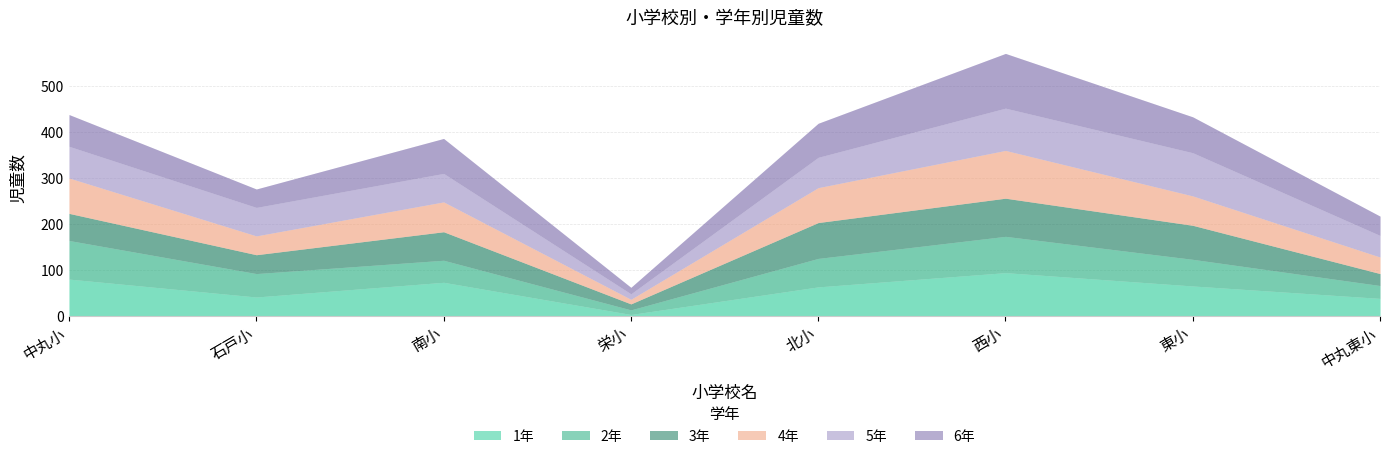

What is the difference between the highest and lowest values at 栄小?

11